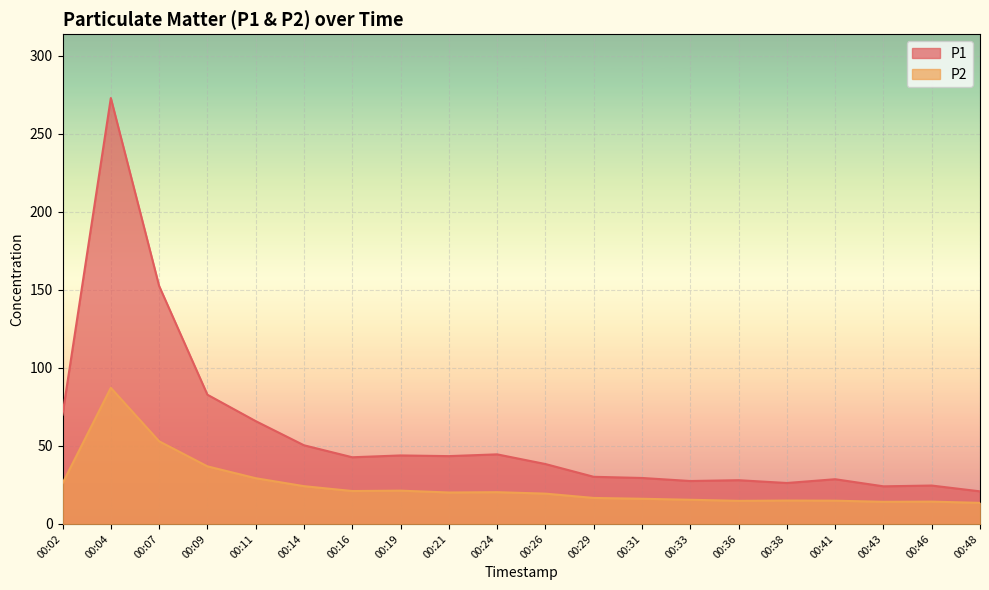

What is the difference between the second highest and second lowest values in the P1 series?

128.4